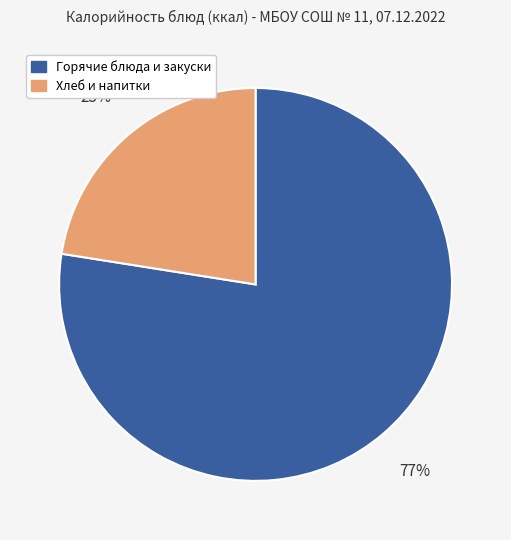

To the nearest percent, what portion does Хлеб и напитки represent?

23%